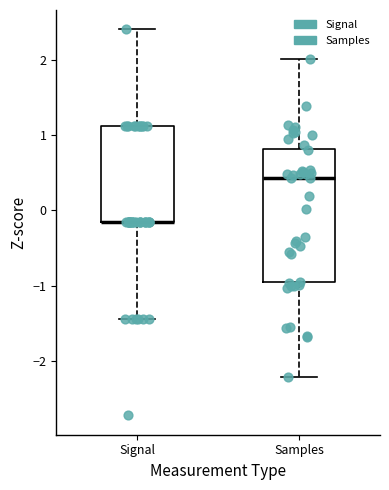

Reading left to right, transcribe this box plot: for each box, give where its median line is, the range the box spans, and where its two whiskers end, as read against the y-axis. The values are not printed on the chart, so give them approximately, as read against the axis.

Signal: median -0.2 (drawn on the box's lower edge), box -0.2 to 1.1, whiskers -1.4 to 2.4
Samples: median 0.4, box -1.0 to 0.8, whiskers -2.2 to 2.0